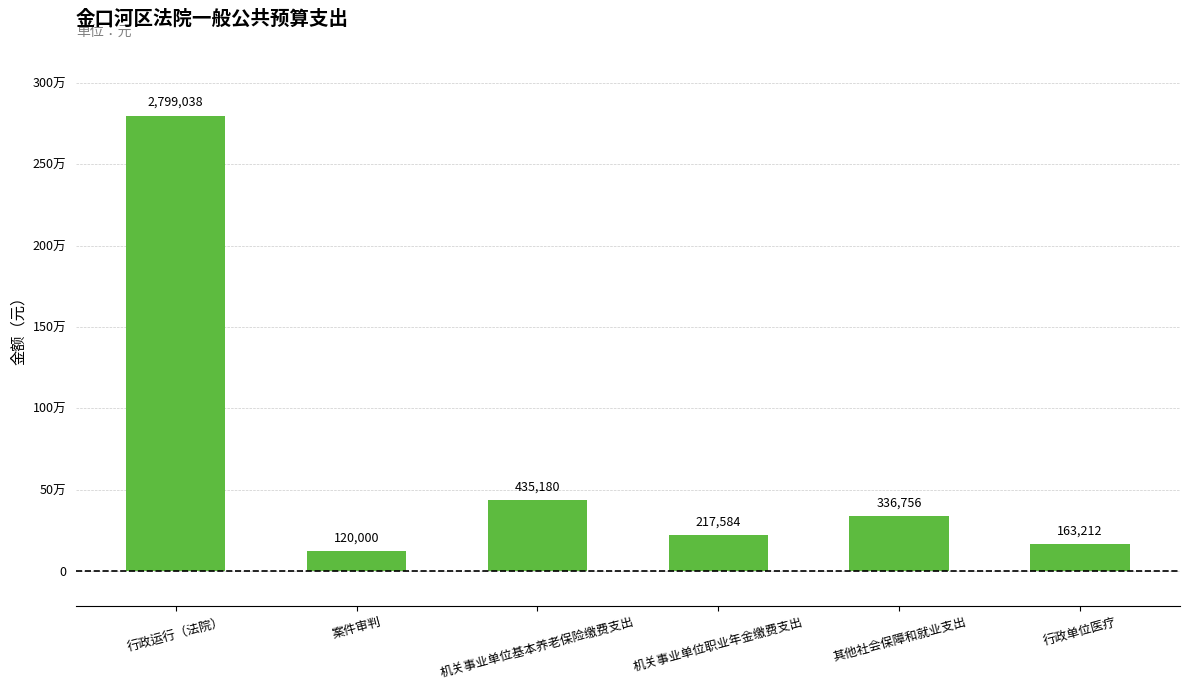

Reading left to right, list all the values displayed in this chart.

2799038	120000	435180	217584	336756	163212